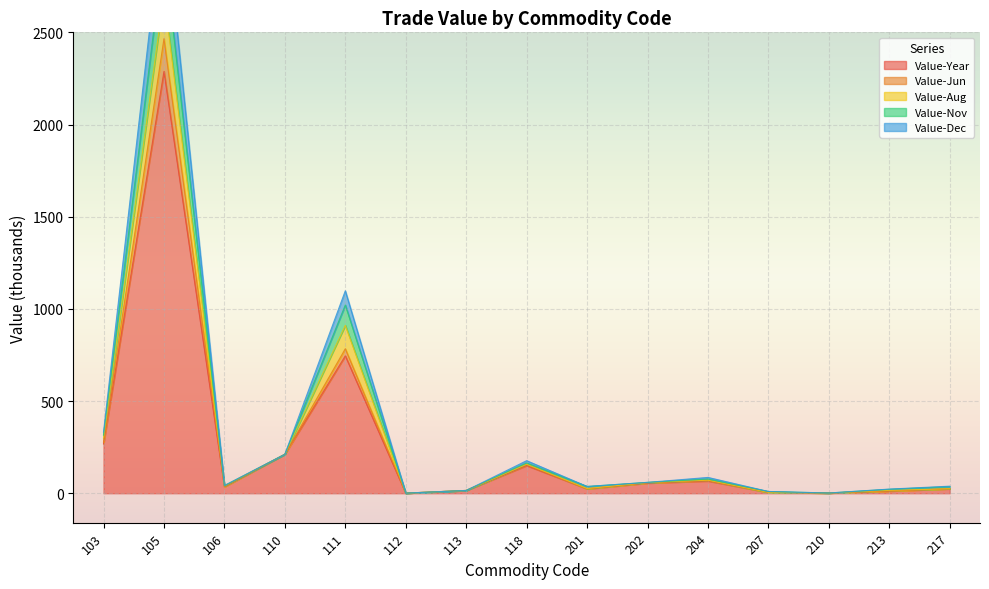

At which category is the sum across all series the highest?

105